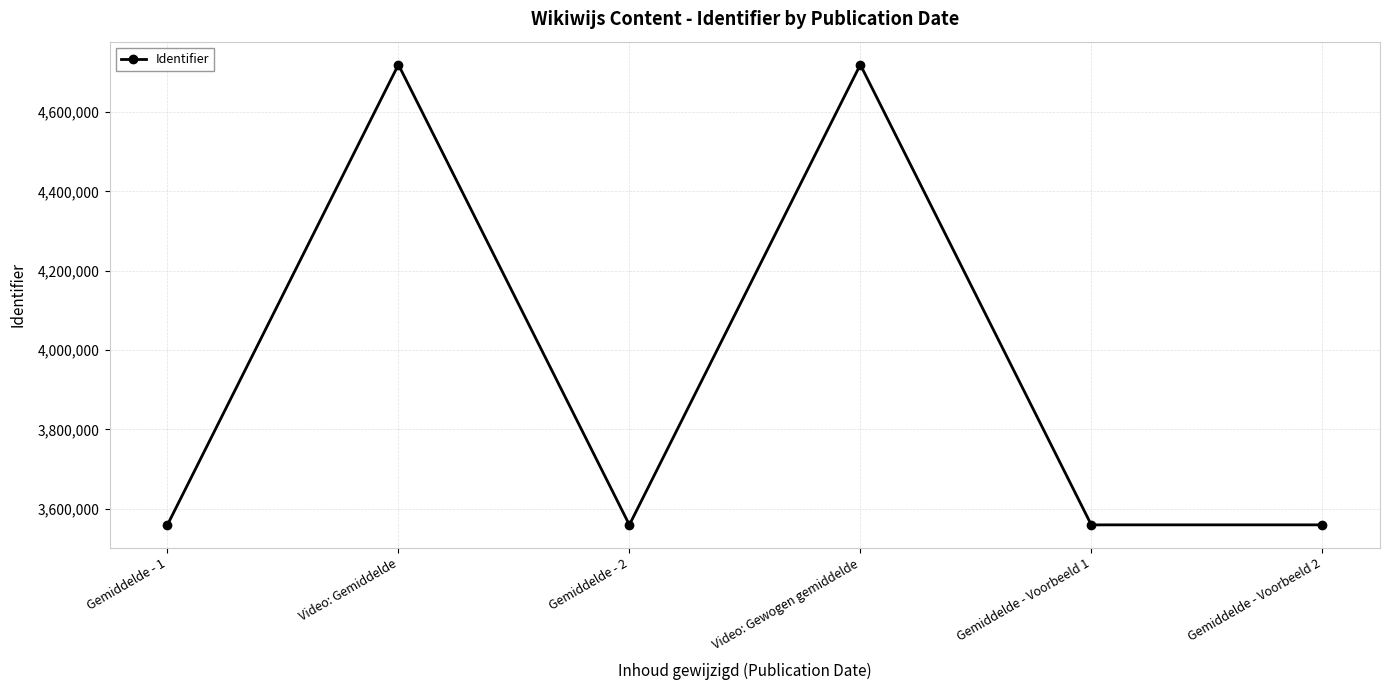

What is the minimum value shown in the chart?

3559411